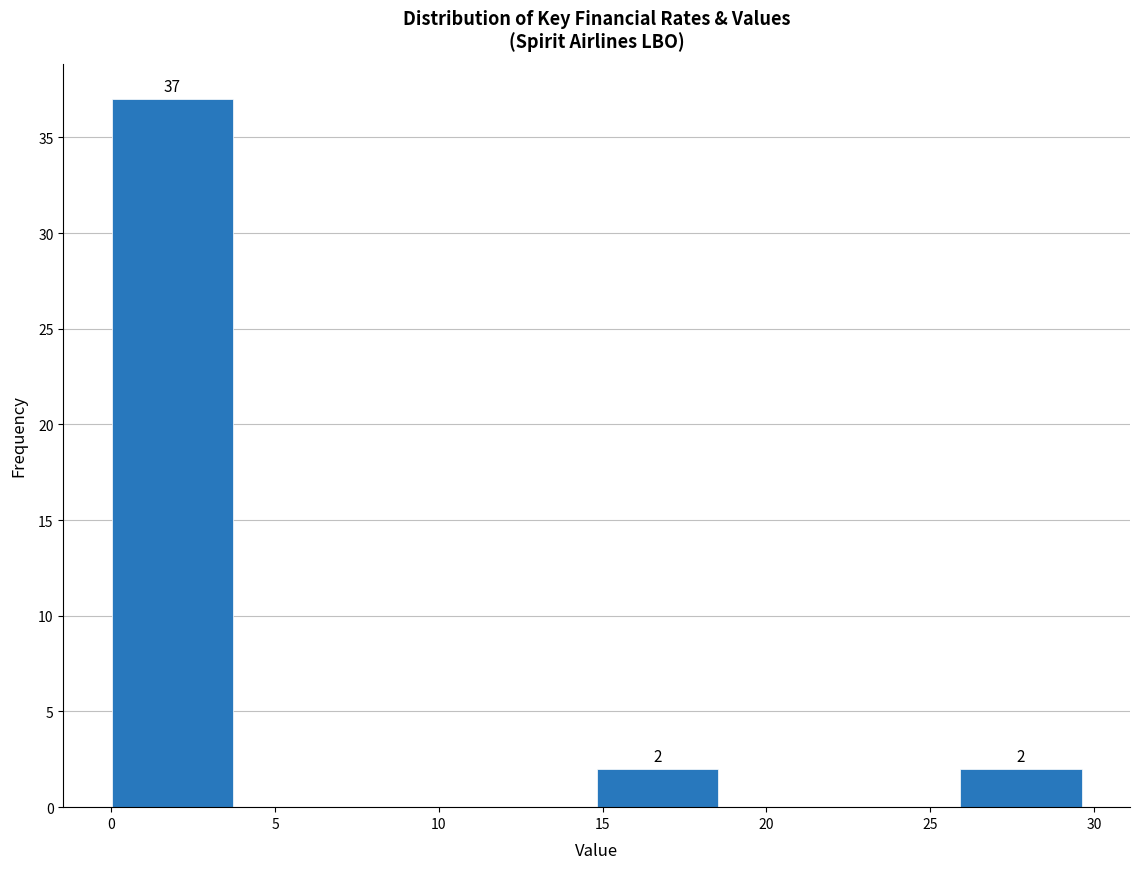

Over which range of the x-axis is the bar tallest?

0.0 to 3.5